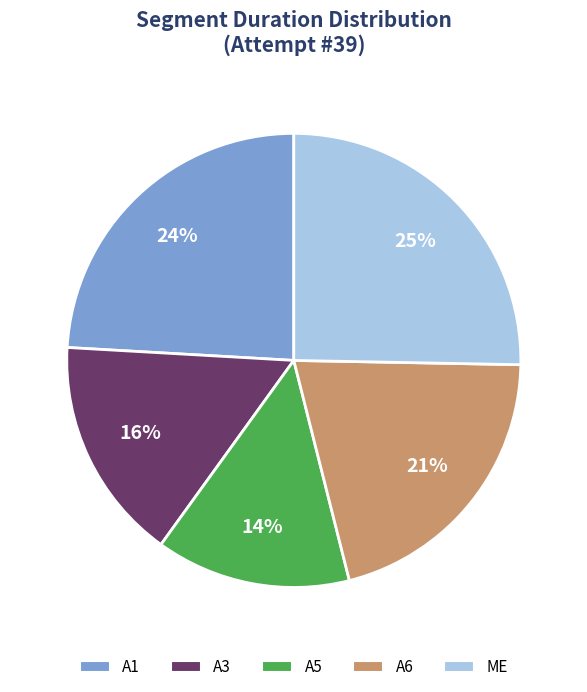

Which slice is the largest?

ME